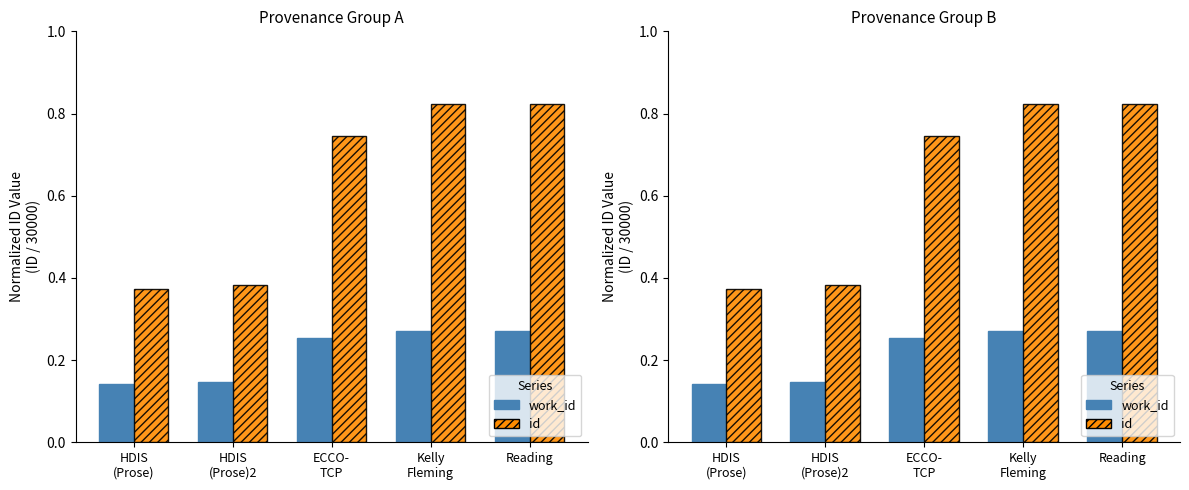

The value of work_id at Kelly
Fleming is 0.3. True or false?

True